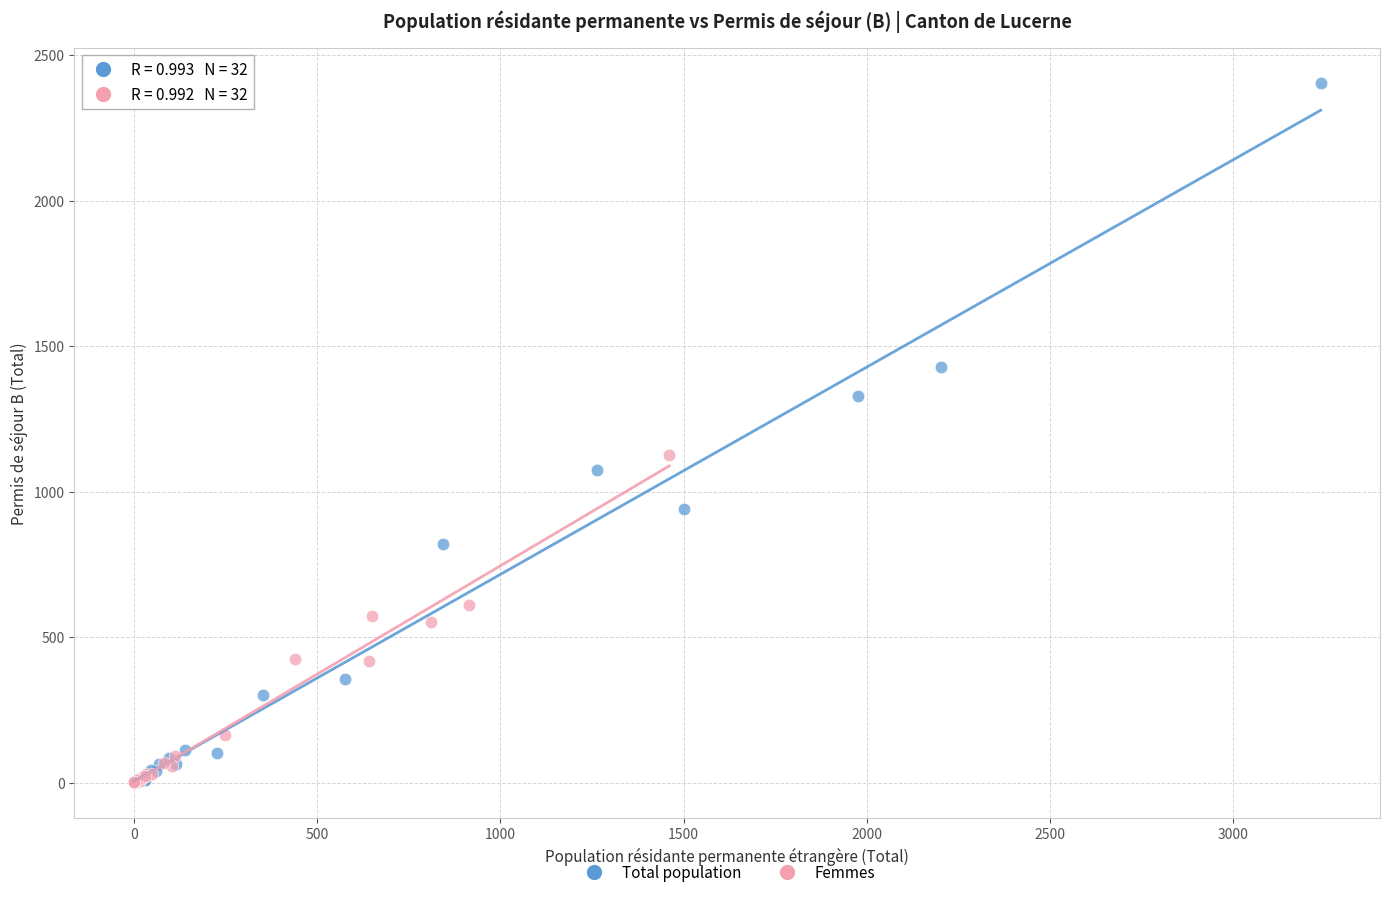

Which series has the widest spread of Y values?

Total population